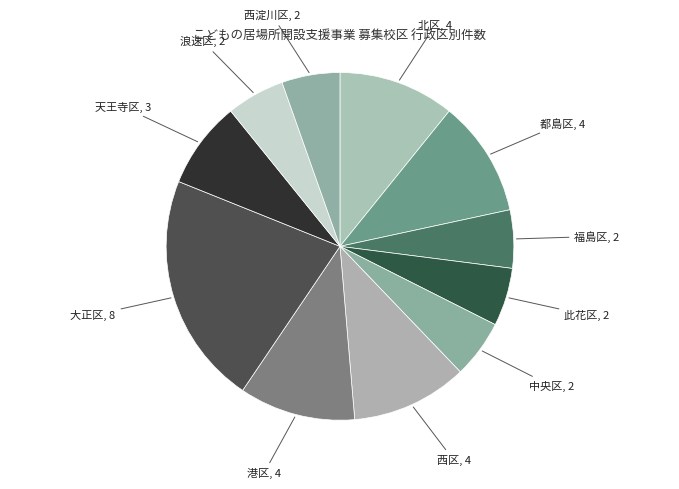

Is 福島区 the majority of the pie?

No